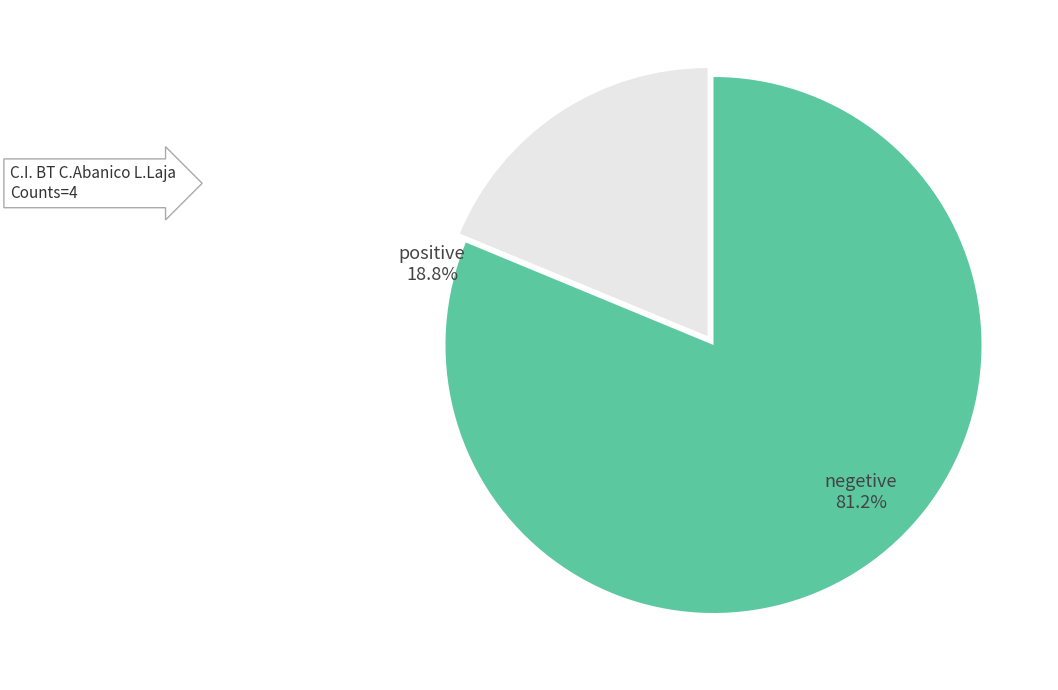

What is the largest slice in the pie chart?

negetive